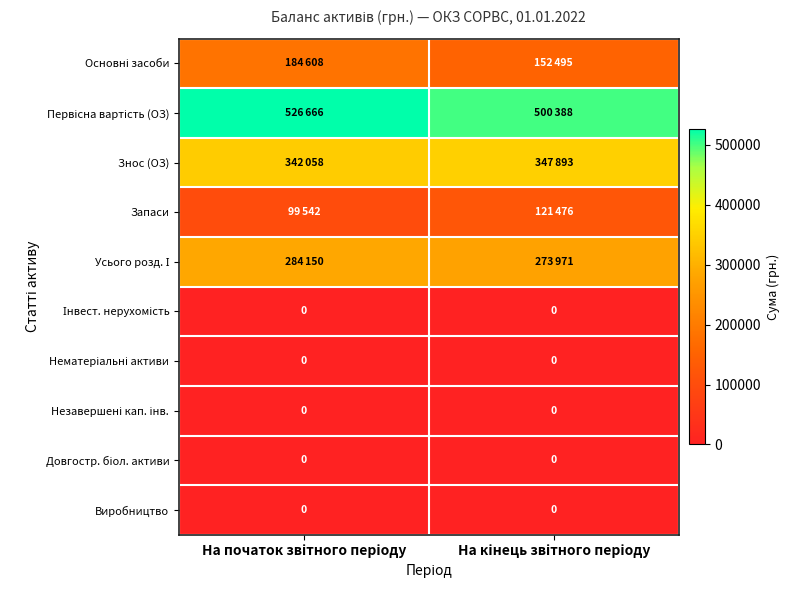

Between На початок звітного періоду and На кінець звітного періоду, which is larger?

На початок звітного періоду